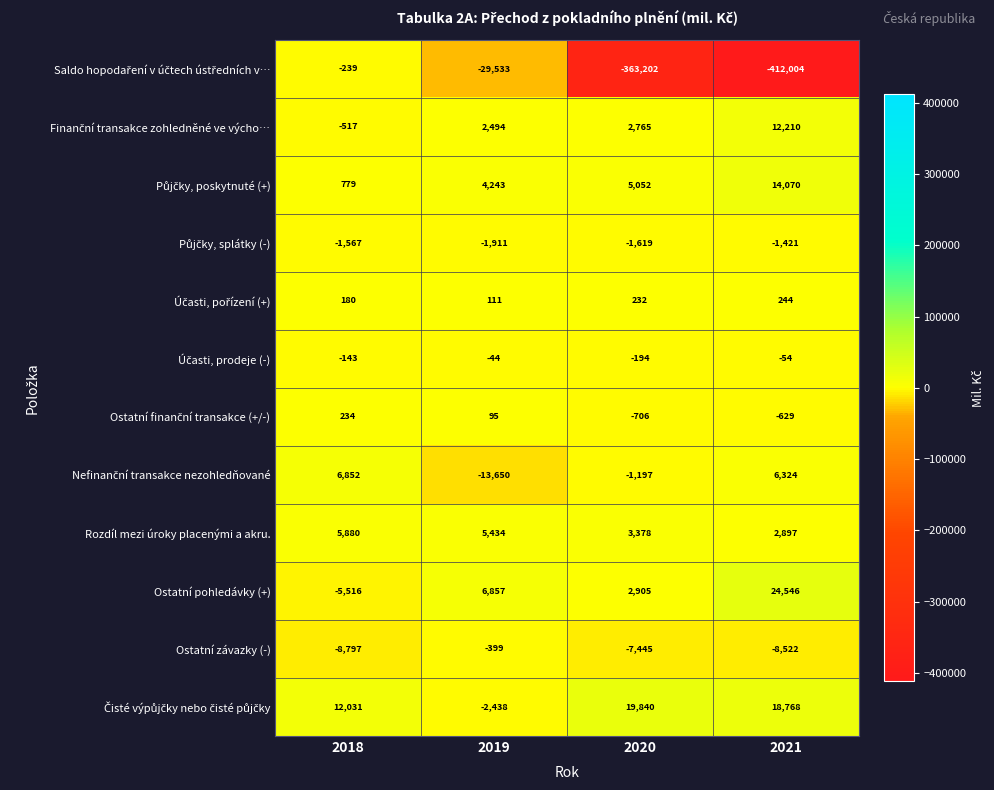

The value of Ostatní pohledávky (+) at 2021 is 24546. True or false?

True